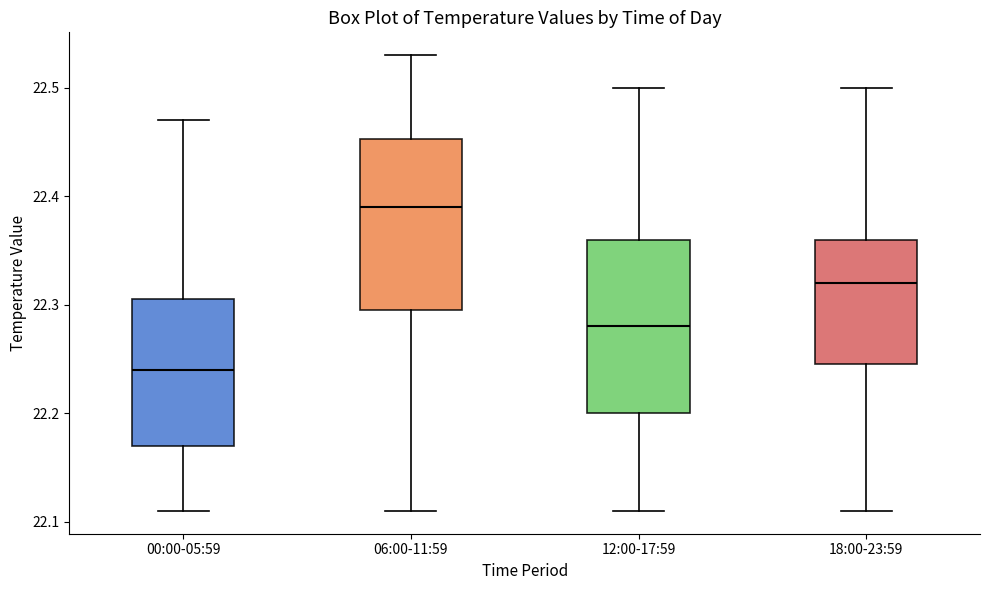

Which box's median line is the lowest?

00:00-05:59